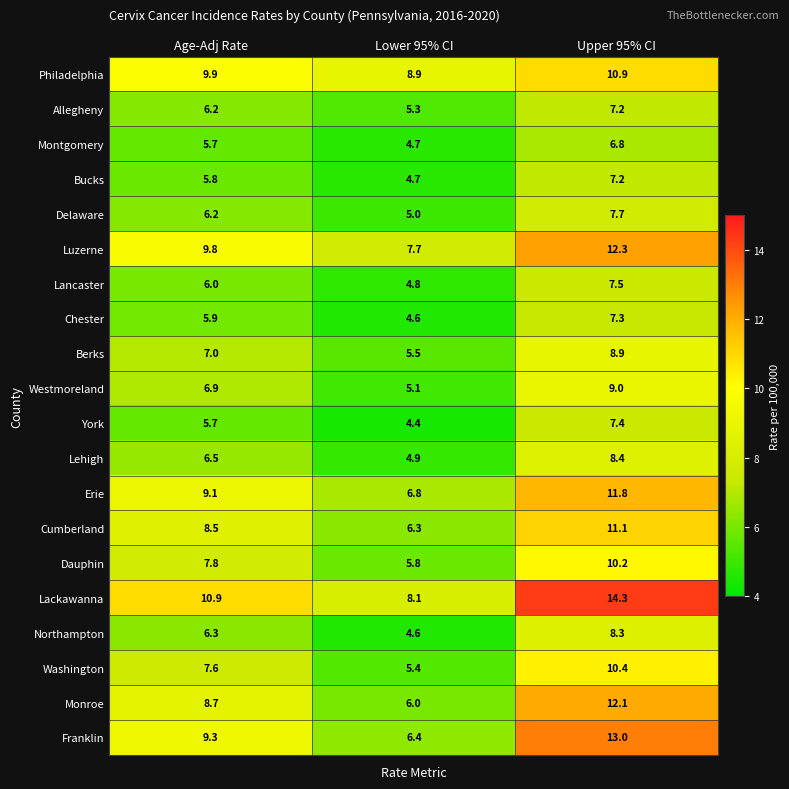

How many distinct data groups are displayed?

20